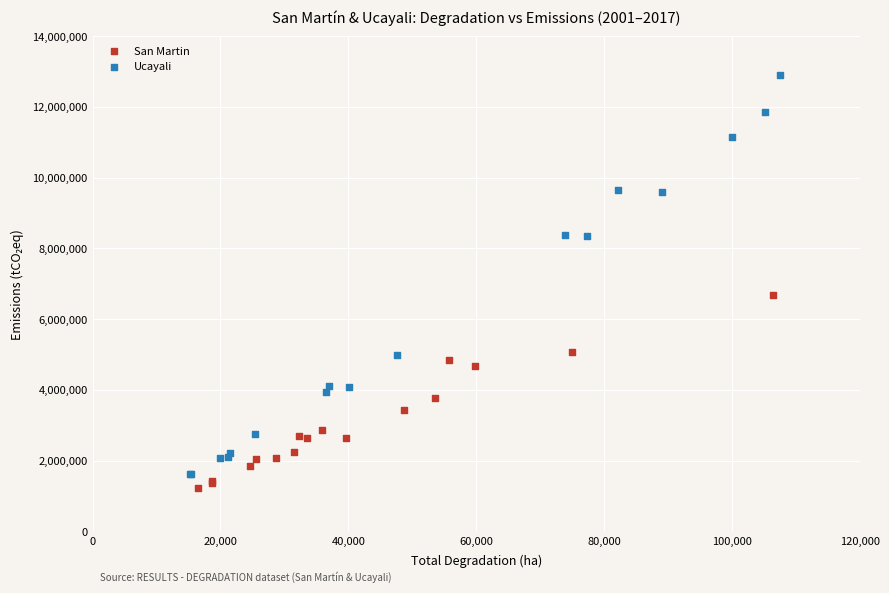

Which series contains the highest Y value?

Ucayali